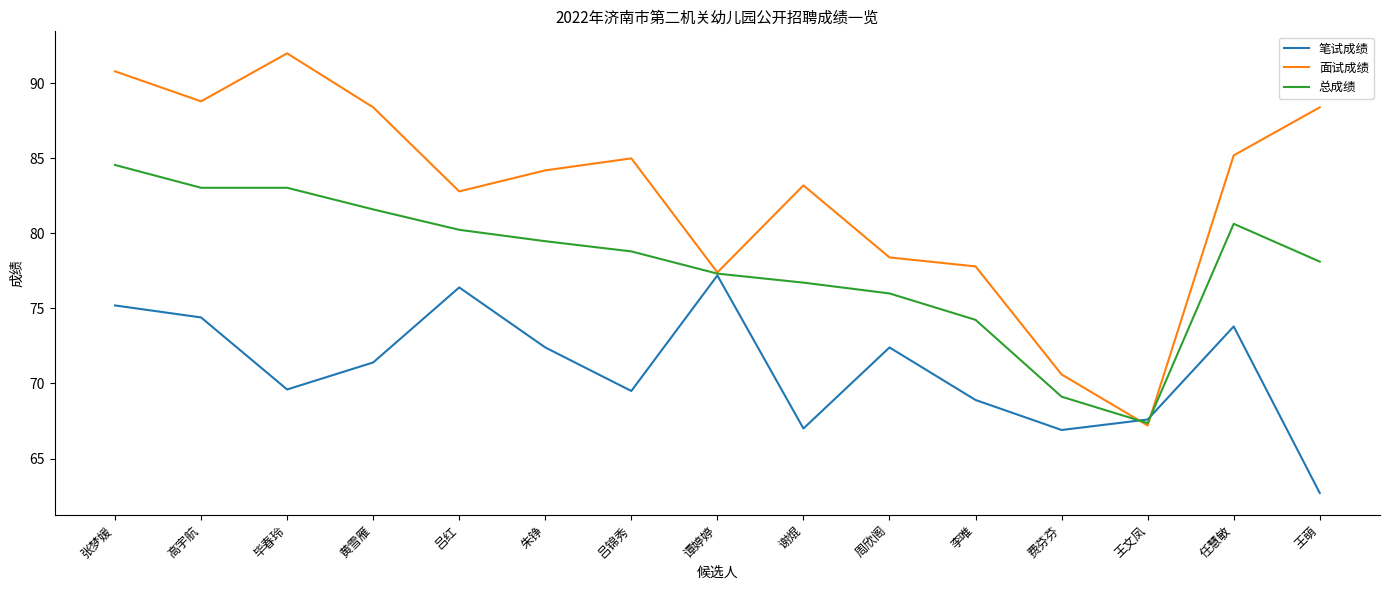

What is the minimum value shown in the chart?

62.7